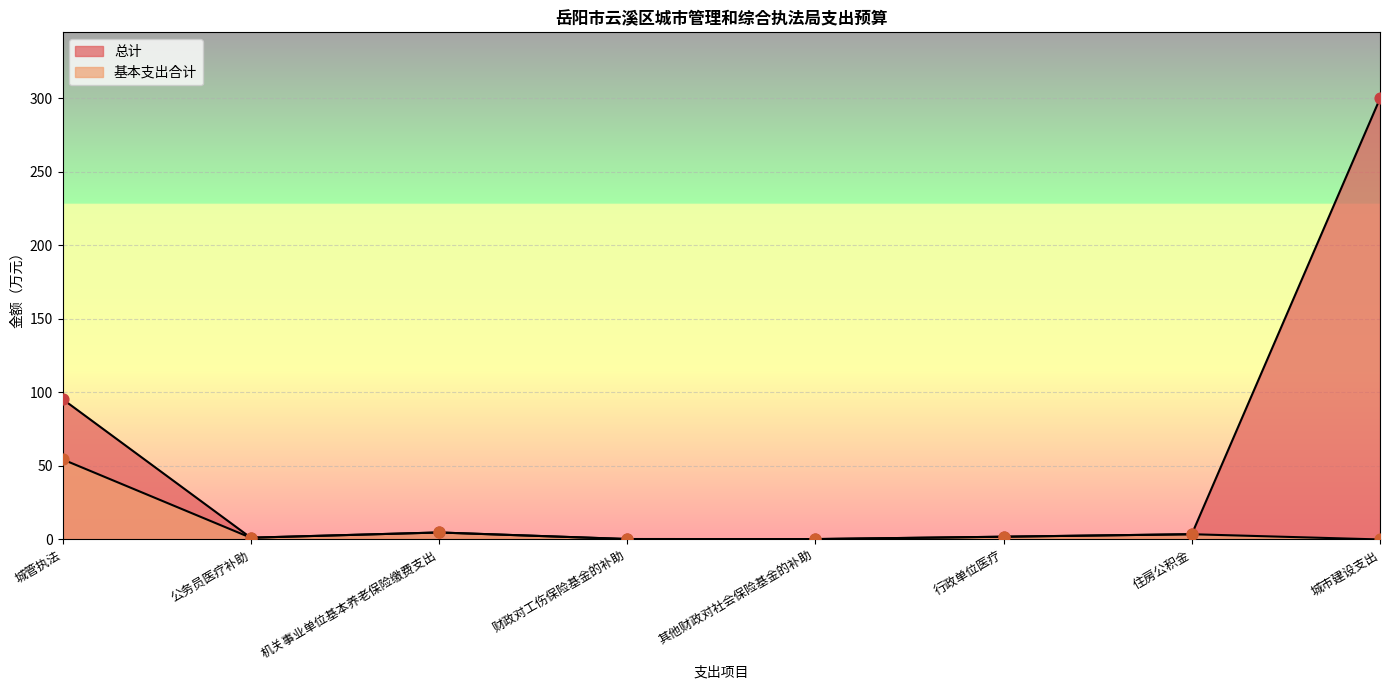

Which series contains the lowest Y value?

基本支出合计